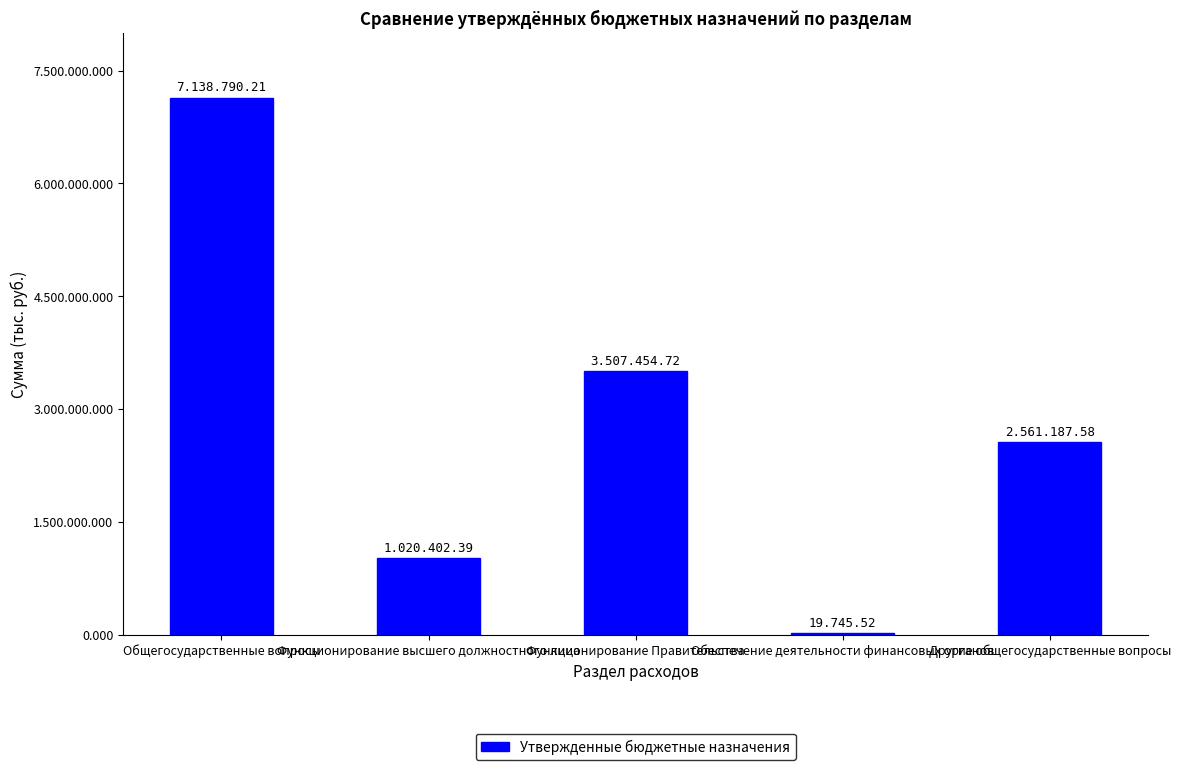

The value at Функционирование высшего должностного лица is 689229.7. True or false?

False